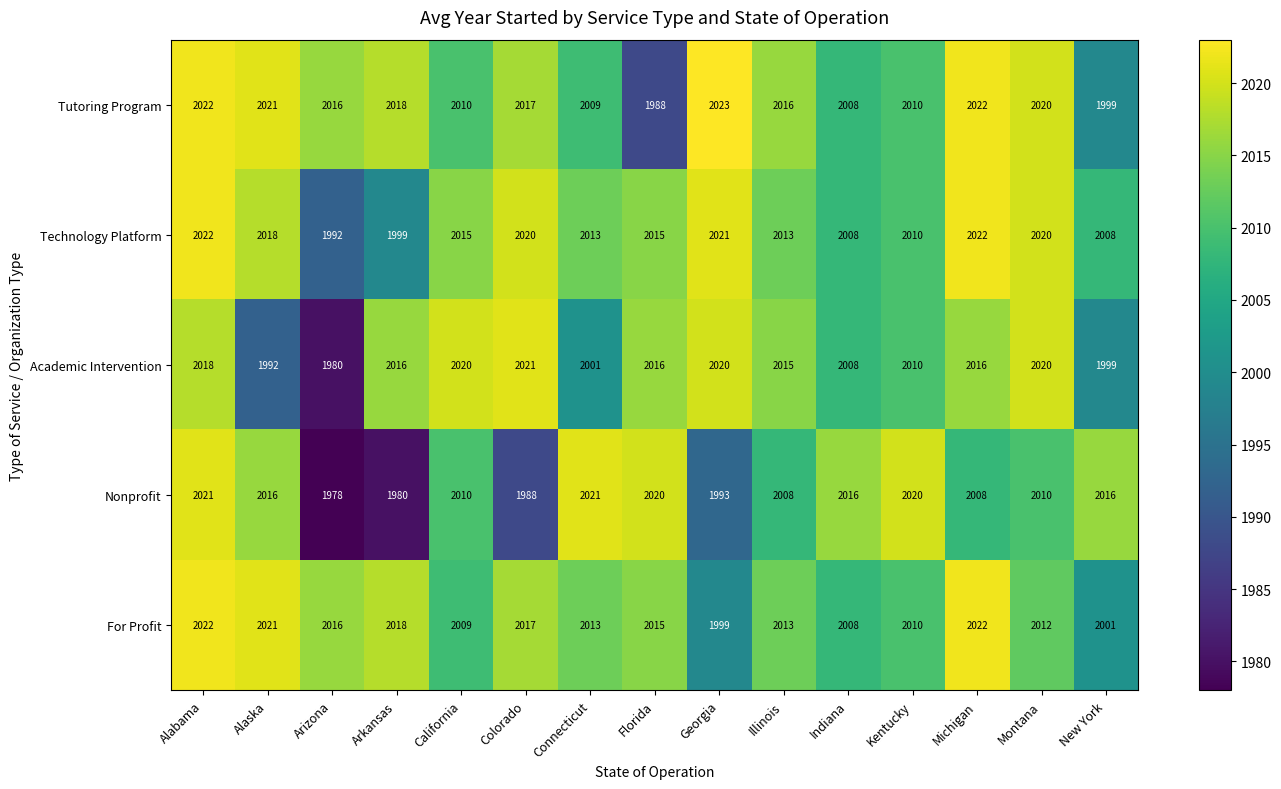

The Tutoring Program series shows 2018 at Arkansas. True or false?

True